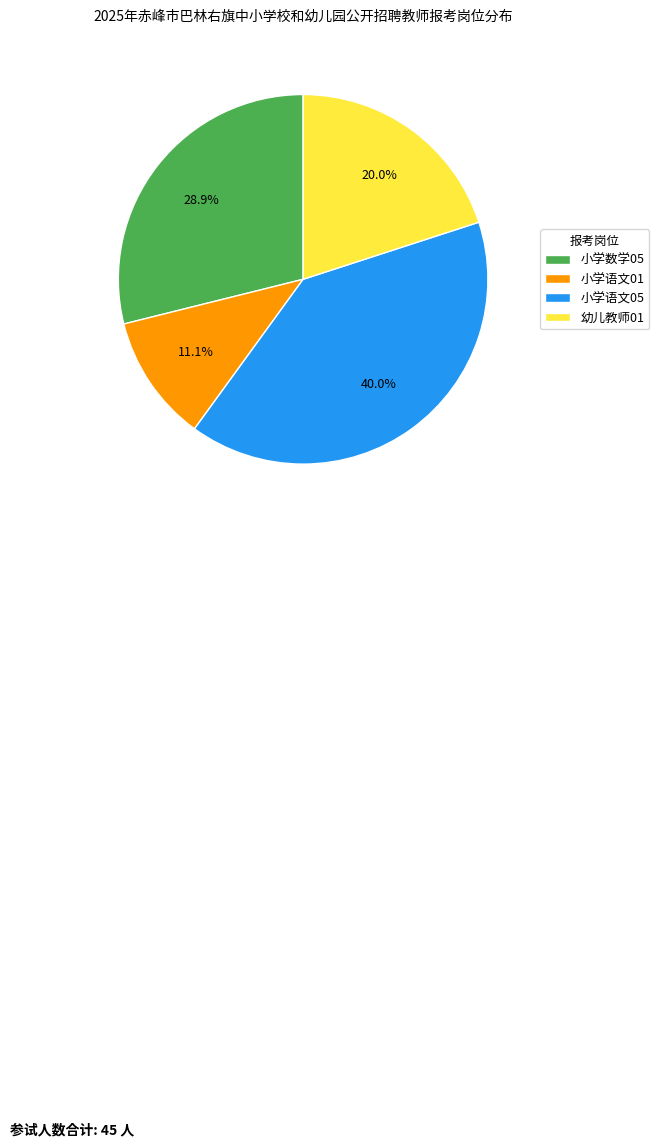

How many slices are in this pie chart?

4